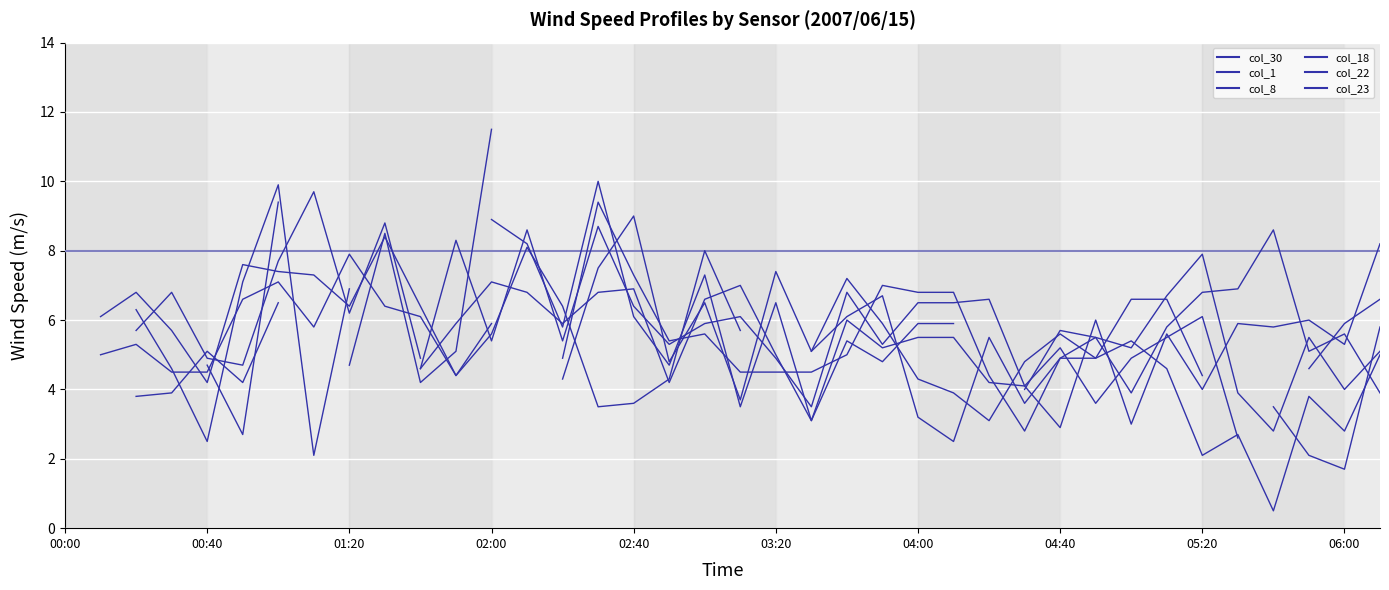

How many lines are shown in the chart?

6